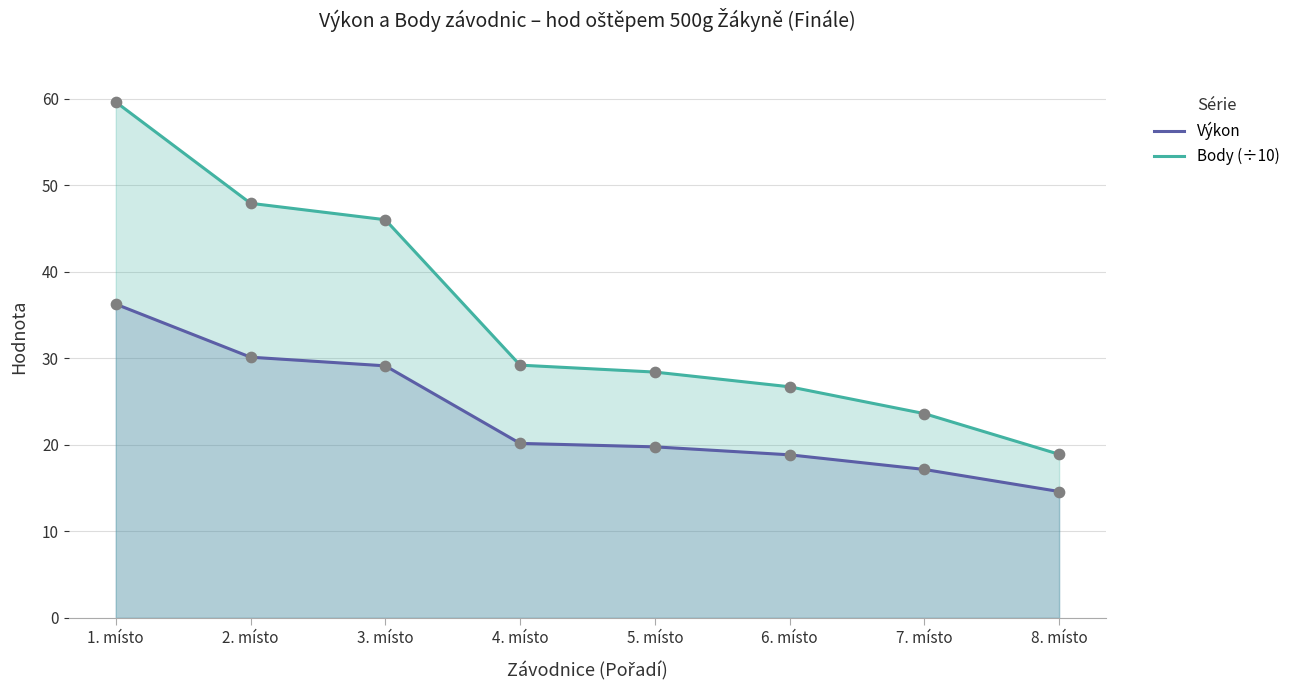

At which category is the sum across all series the highest?

1. místo